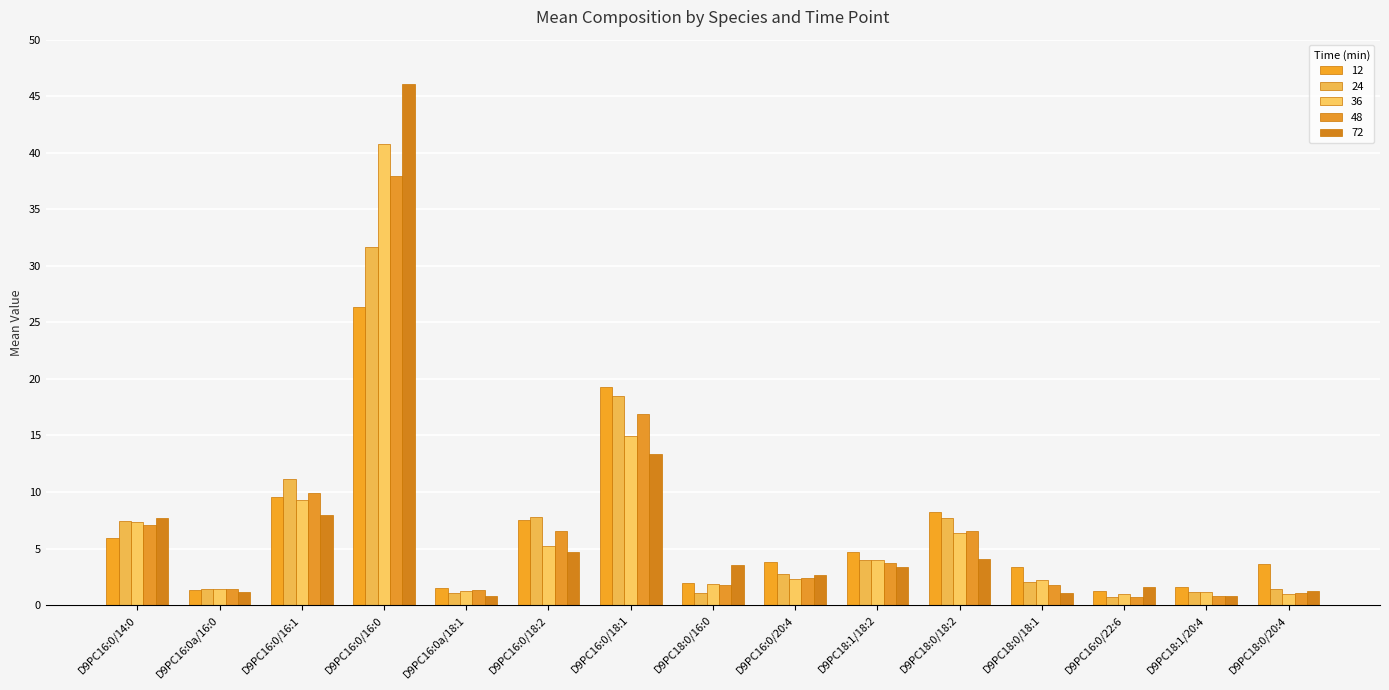

What is the difference between the 24 values at D9PC16:0/18:1 and D9PC18:0/18:2?

10.8